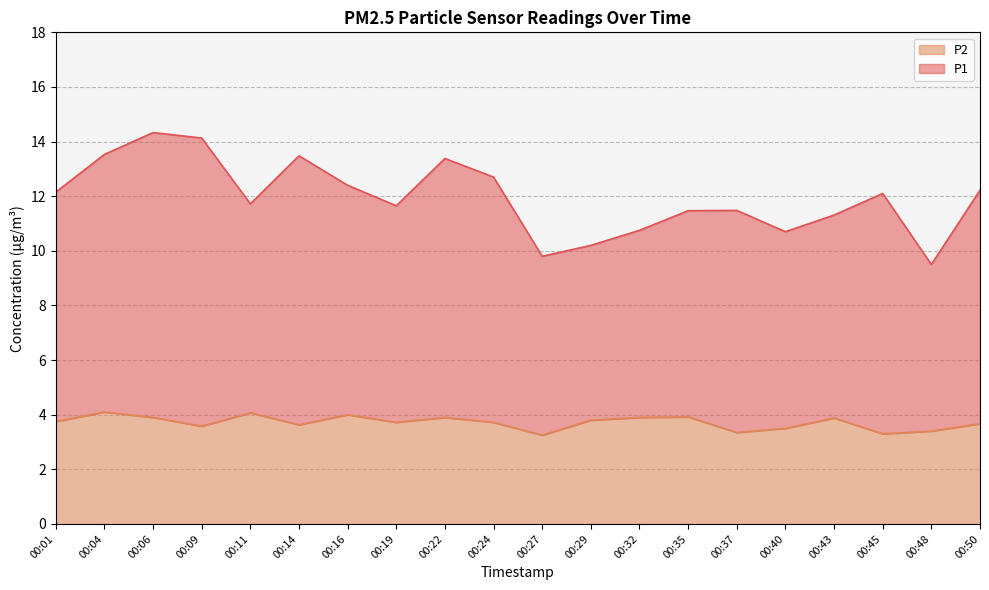

What is the sum of the P2 values at 00:22 and 00:50?

7.6